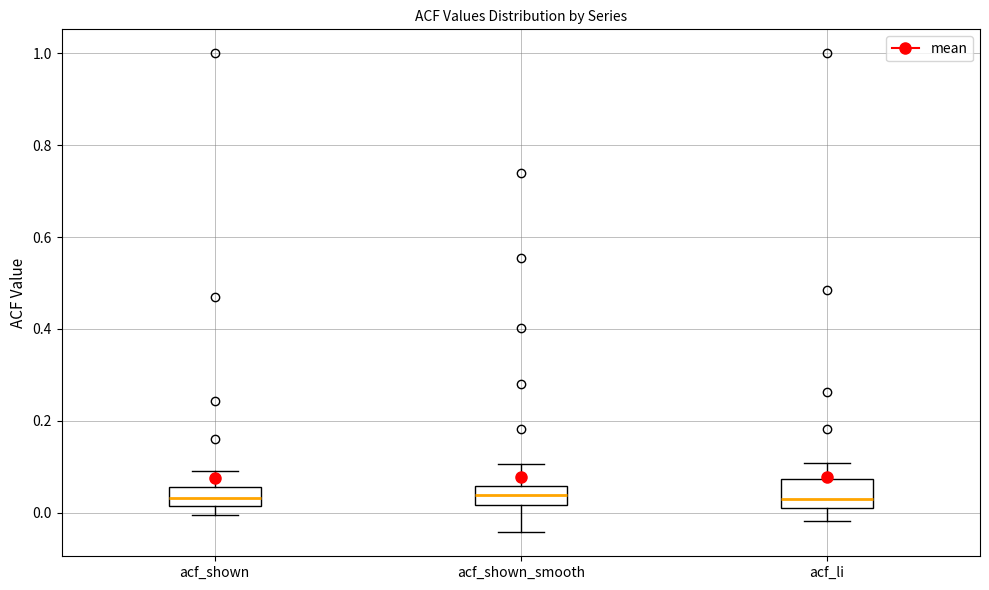

Reading left to right, transcribe this box plot: for each box, give where its median line is, the range the box spans, and where its two whiskers end, as read against the y-axis. The values are not printed on the chart, so give them approximately, as read against the axis.

acf_shown: median 0.04, box 0.02 to 0.06, whiskers 0.00 to 0.10
acf_shown_smooth: median 0.04, box 0.02 to 0.06, whiskers -0.04 to 0.10
acf_li: median 0.02 (just above the box's lower edge), box 0.02 to 0.08, whiskers -0.02 to 0.10